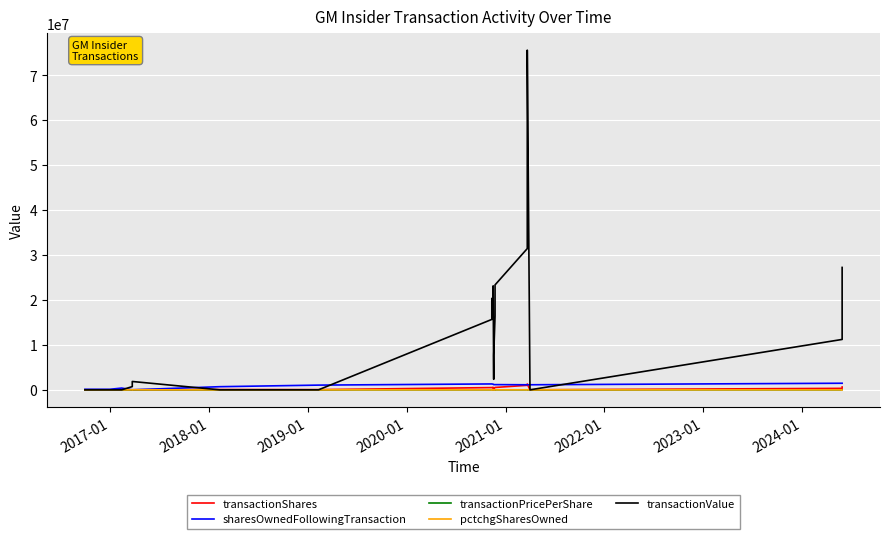

How many values in the transactionValue series are below 11205661?

10